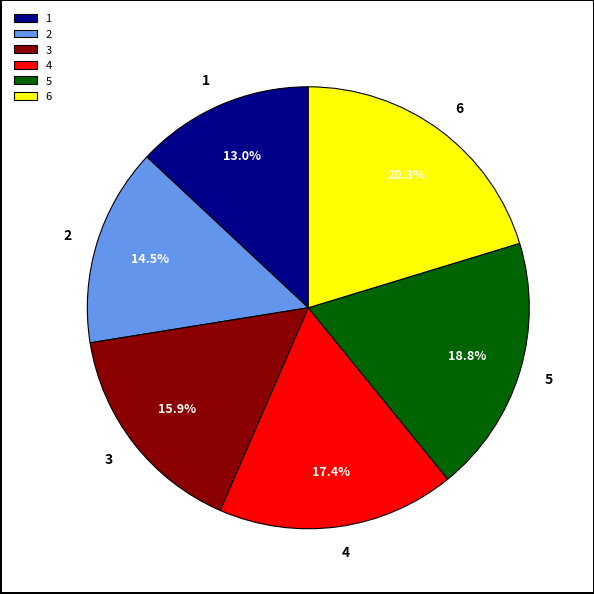

What portion of the pie excludes 1?

87.0%